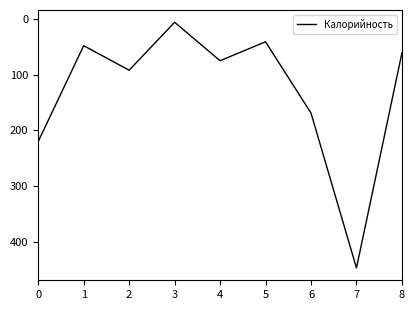

Where is the first local maximum?

2